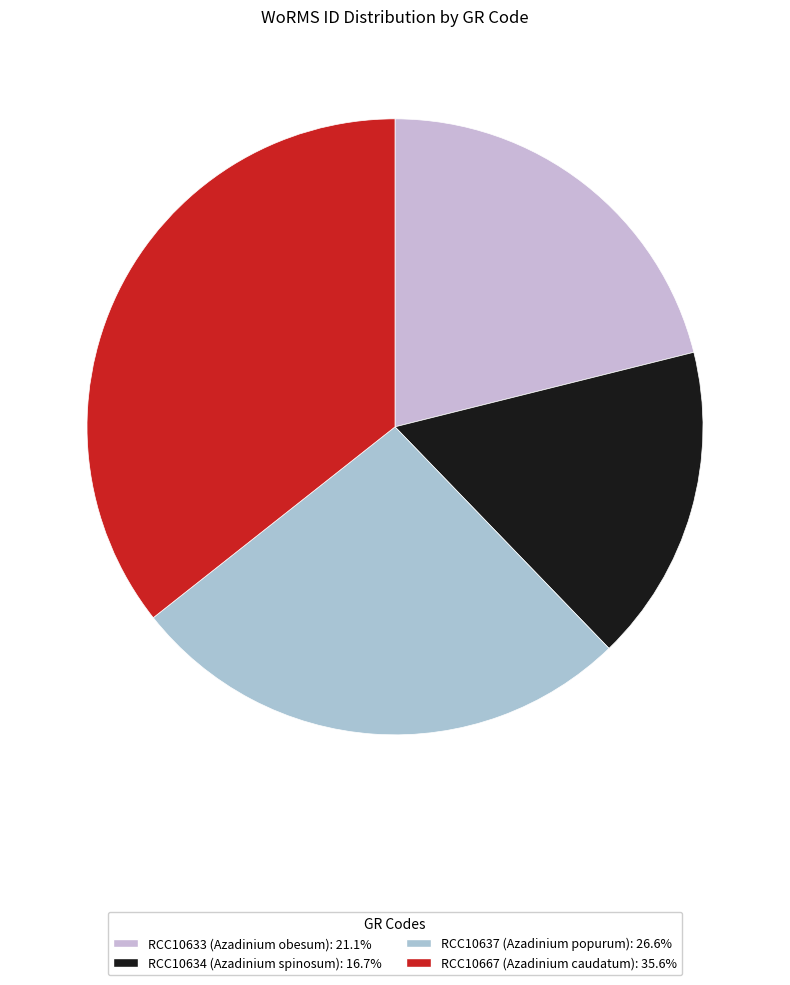

To the nearest percent, what percentage of the pie is RCC10637?

27%